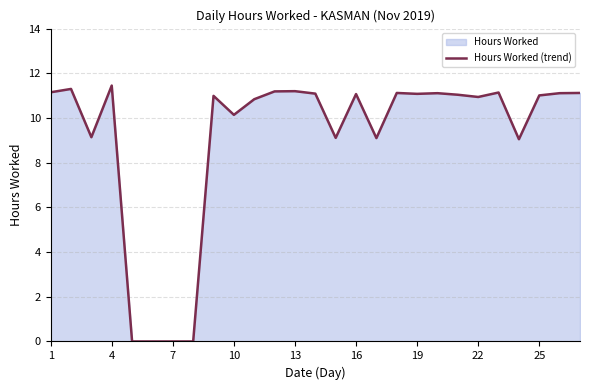

Read the value at 16.

11.1